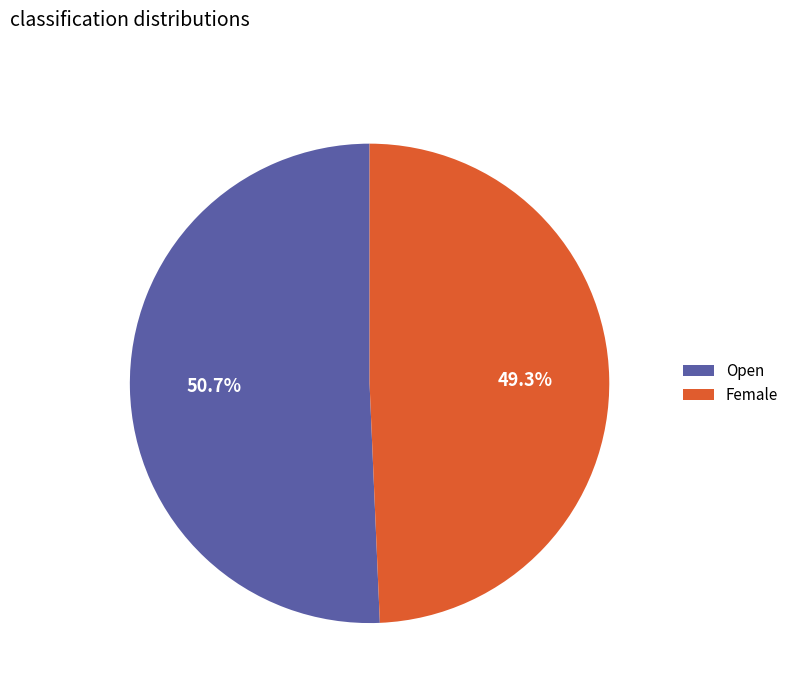

To the nearest percent, what is the difference between the Open and Female slice percentages?

1%